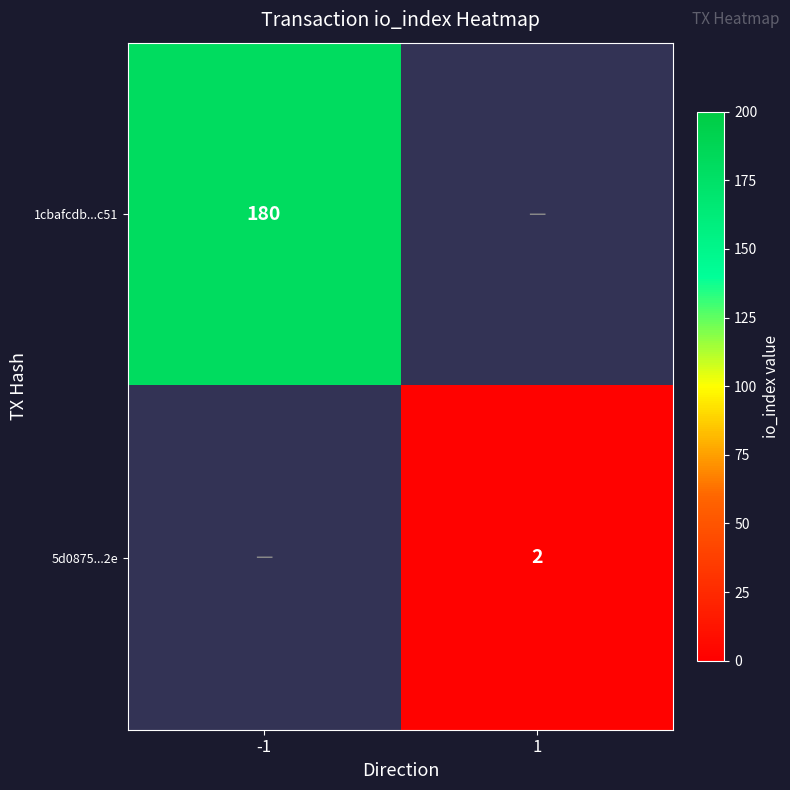

The value of 1cbafcdb...c51 at -1 is 37. True or false?

False